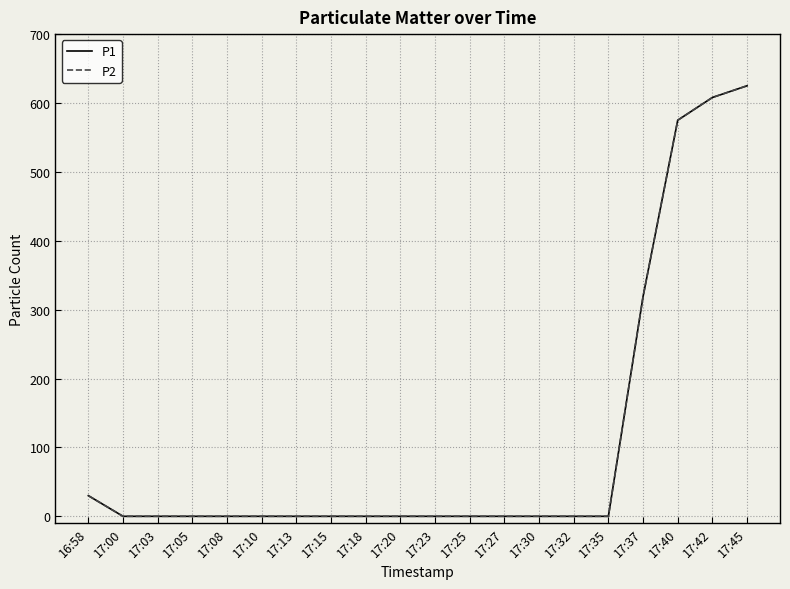

Rank the series by their maximum value, from lowest to highest.

P1, P2